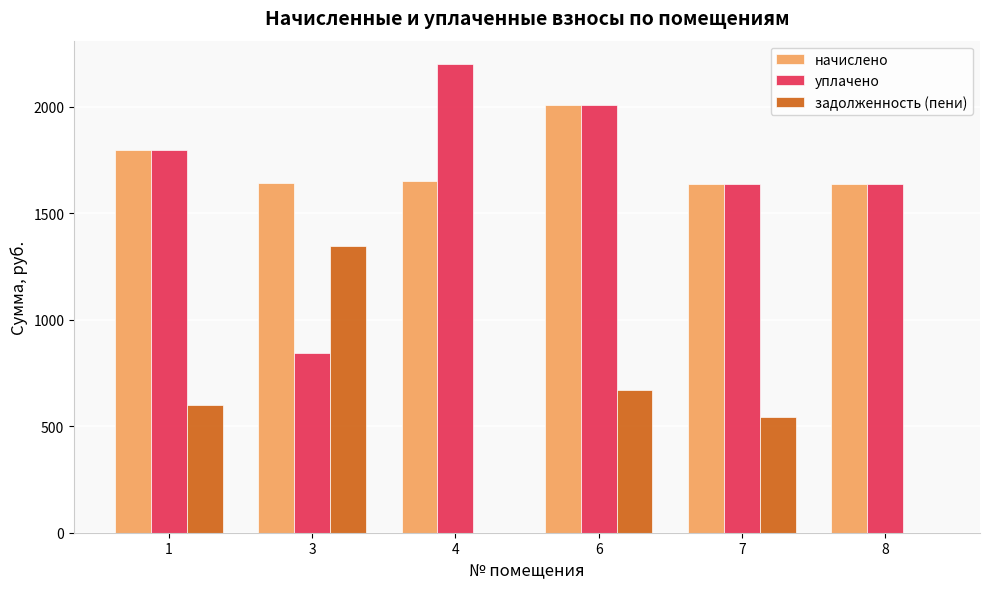

Is the value of начислено at 3 greater than the value of задолженность (пени) at 4?

Yes